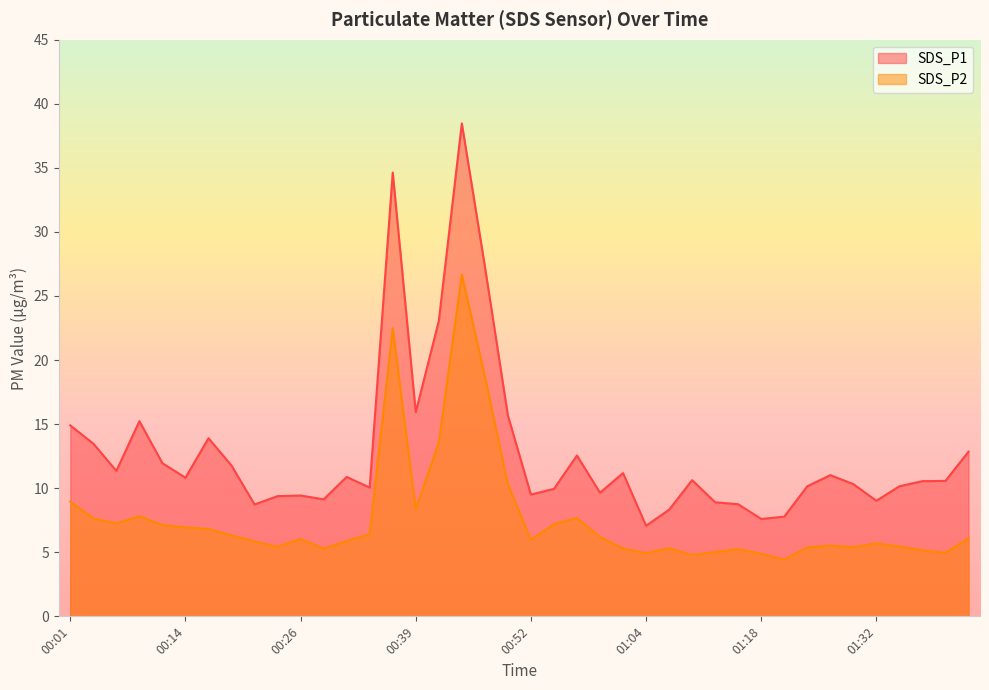

How many interior local valleys does the SDS_P1 series have?

11